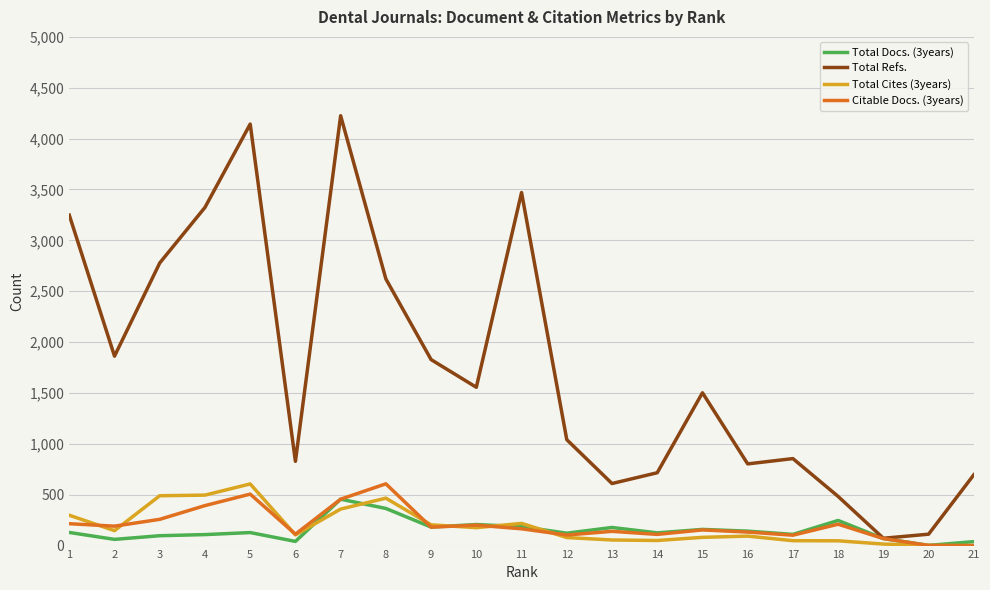

How many categories are shown in the chart?

21